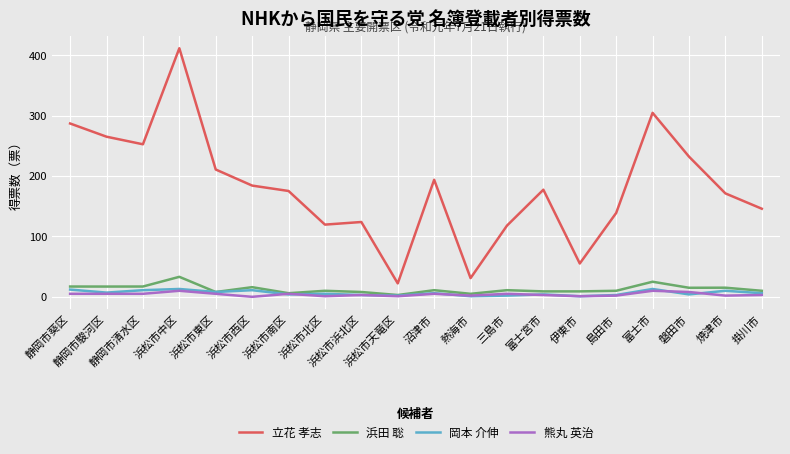

What is the maximum value for 岡本 介伸?

13.0